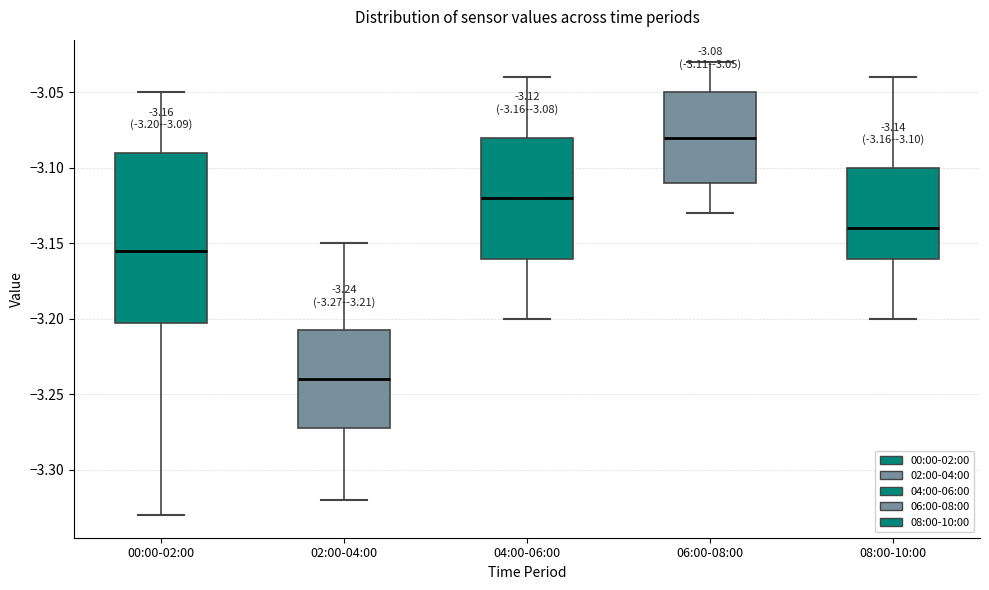

Which box has the highest median line?

06:00-08:00